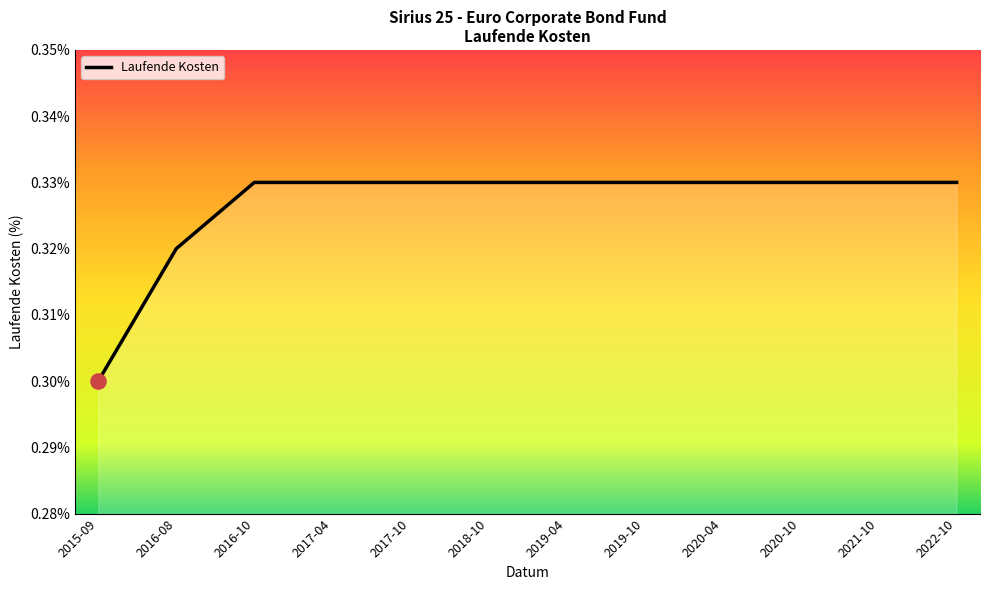

Where is the data nearest to the value 0?

2015-09